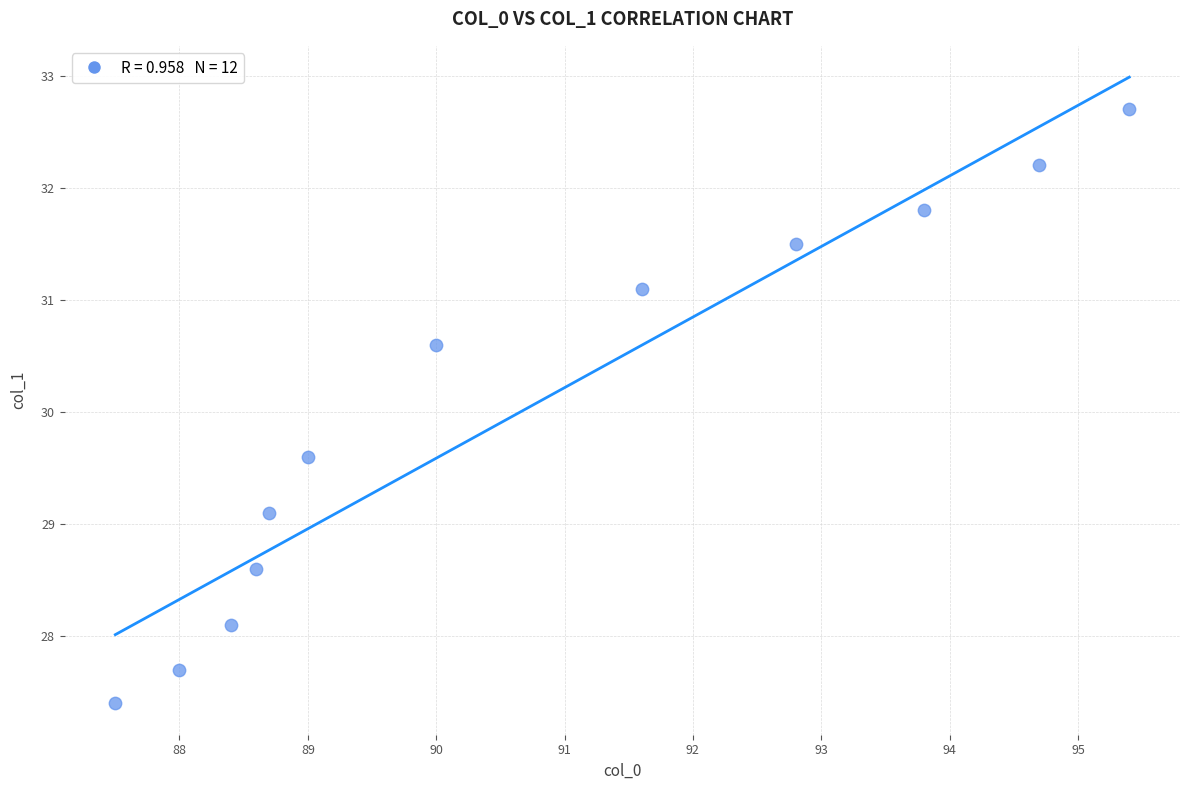

What Y value in the scatter plot is closest to 30?

29.6